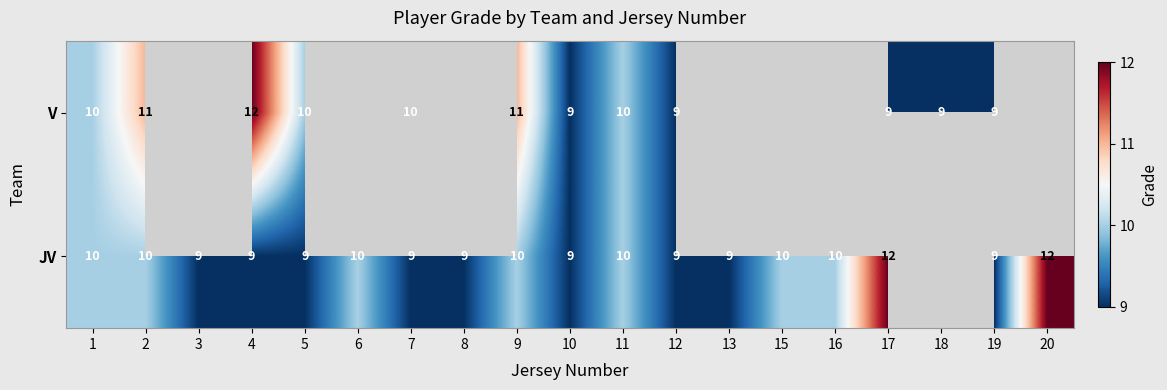

Count the number of categories in the chart.

19